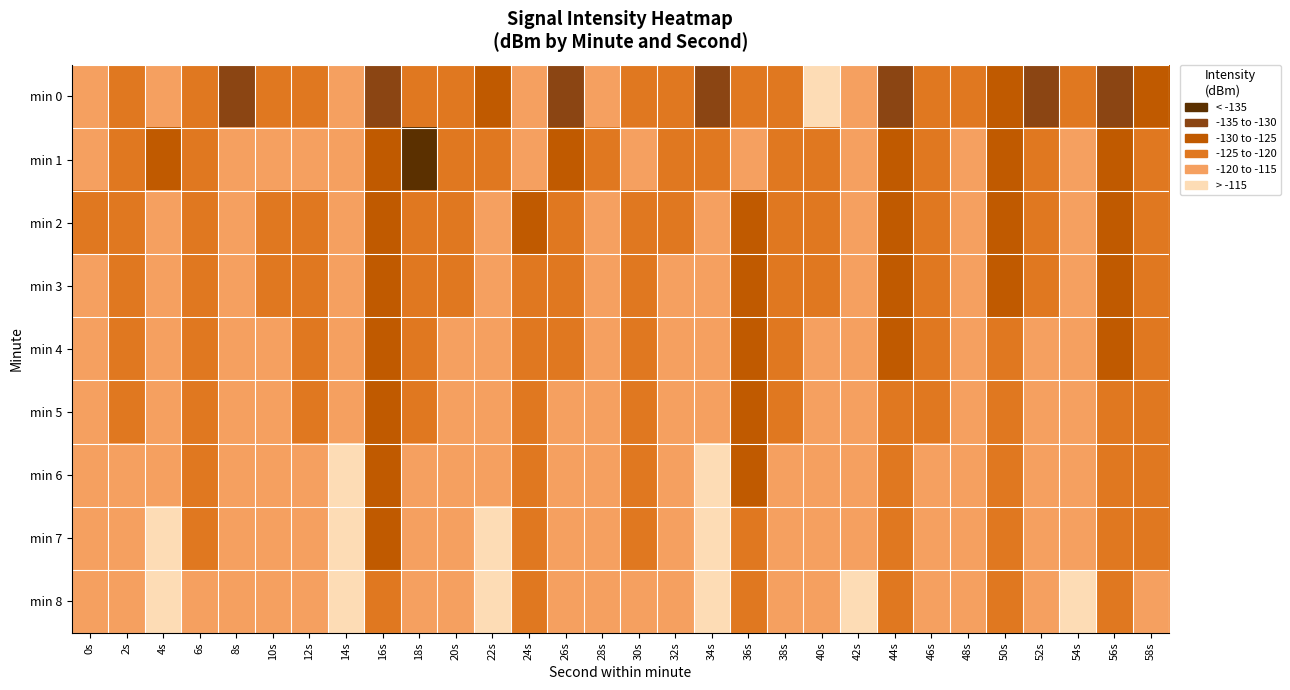

How many distinct data groups are displayed?

9